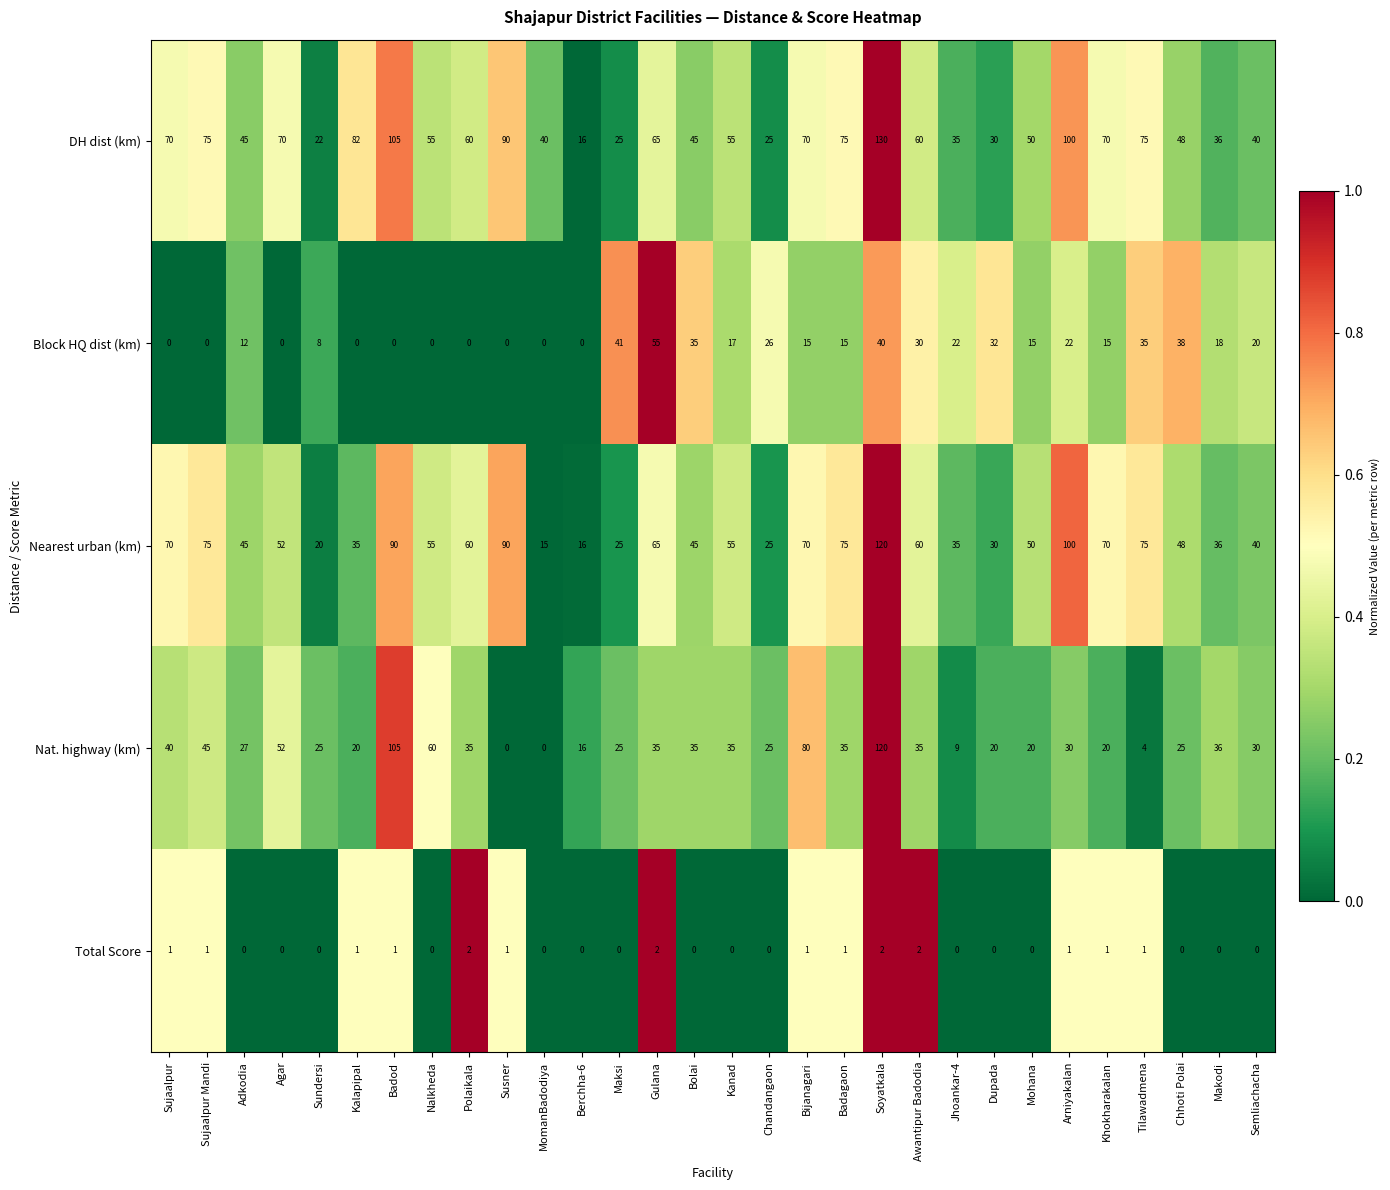

Which series has the largest range (max minus min)?

Nat. highway (km)